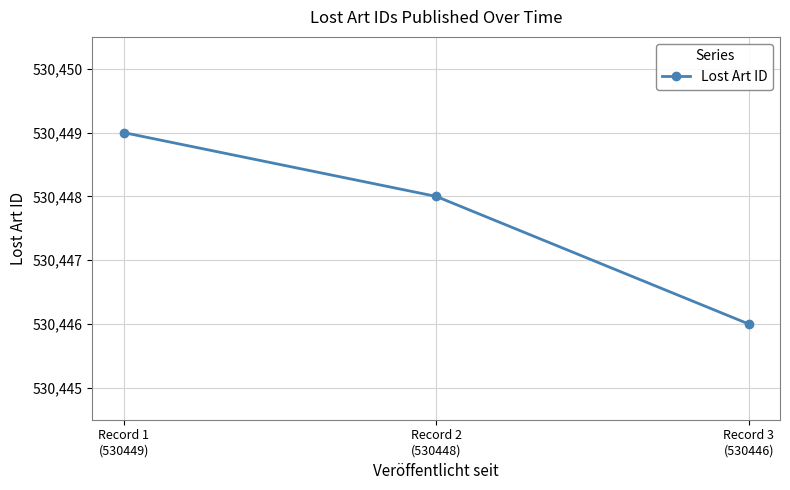

What is the greatest value displayed?

530449